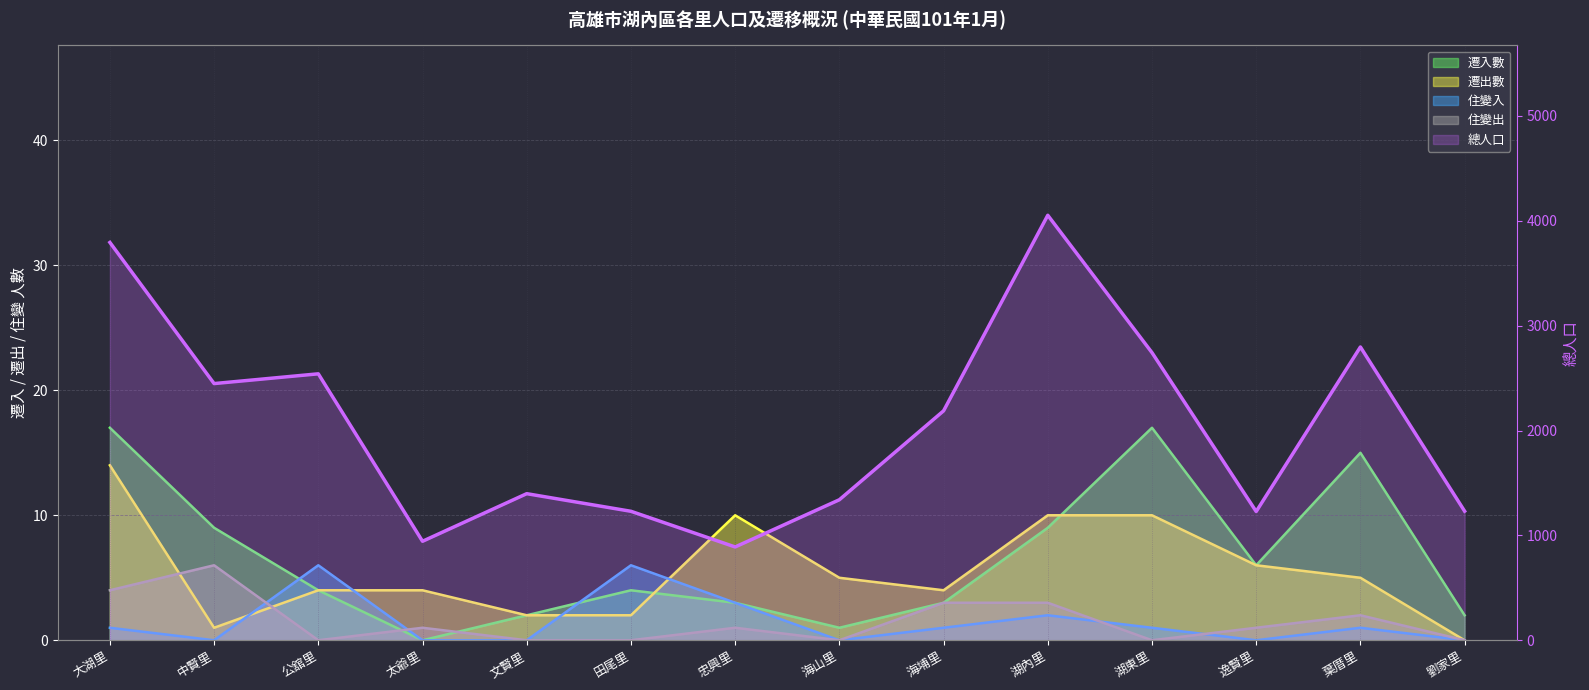

What is the sum of all 遷入數 values?

92